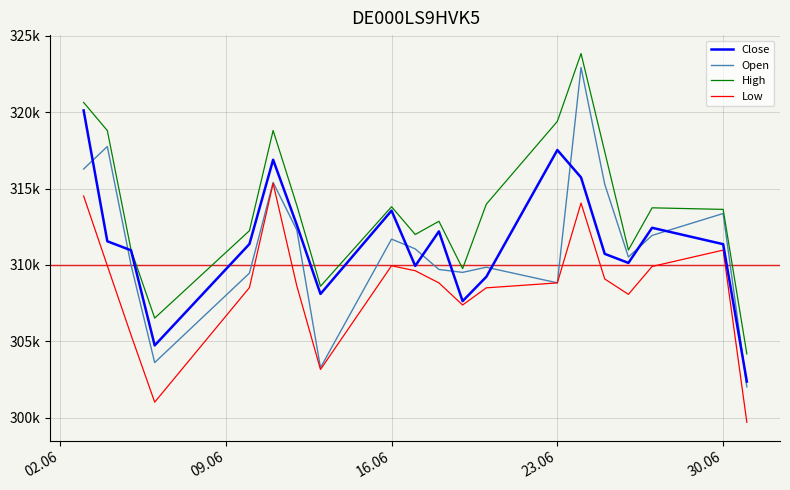

Is this an area chart (filled region under the line)?

No